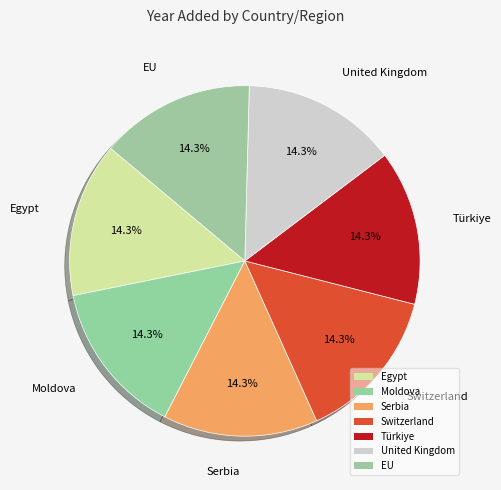

What percentage is NOT represented by United Kingdom?

85.7%